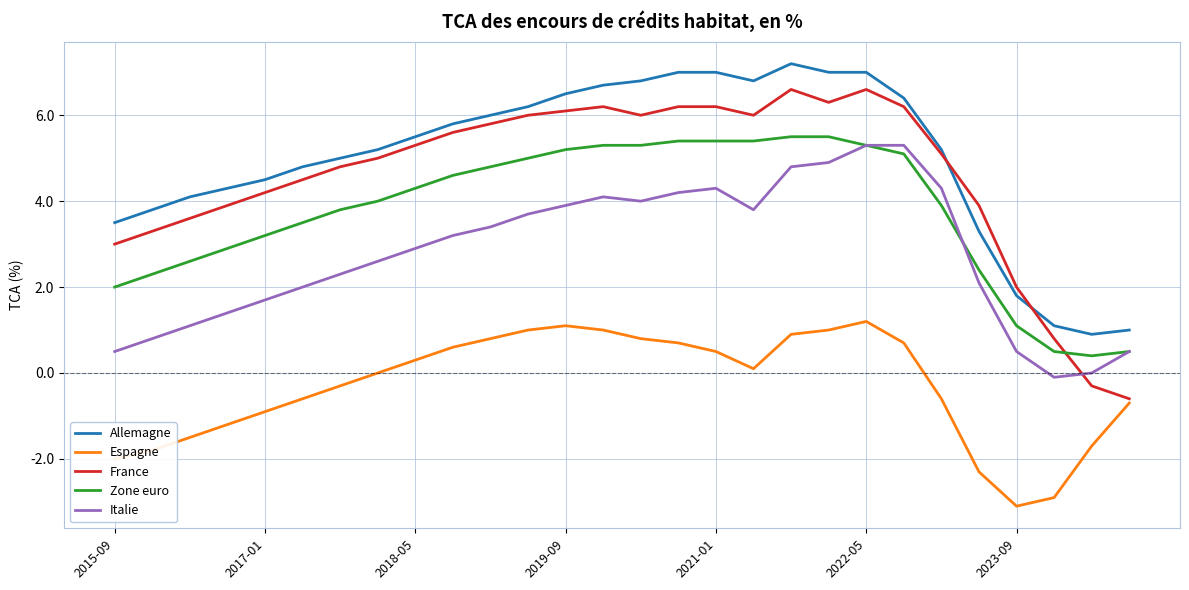

Which series ends up on top after the final intersection of Allemagne and France?

Allemagne